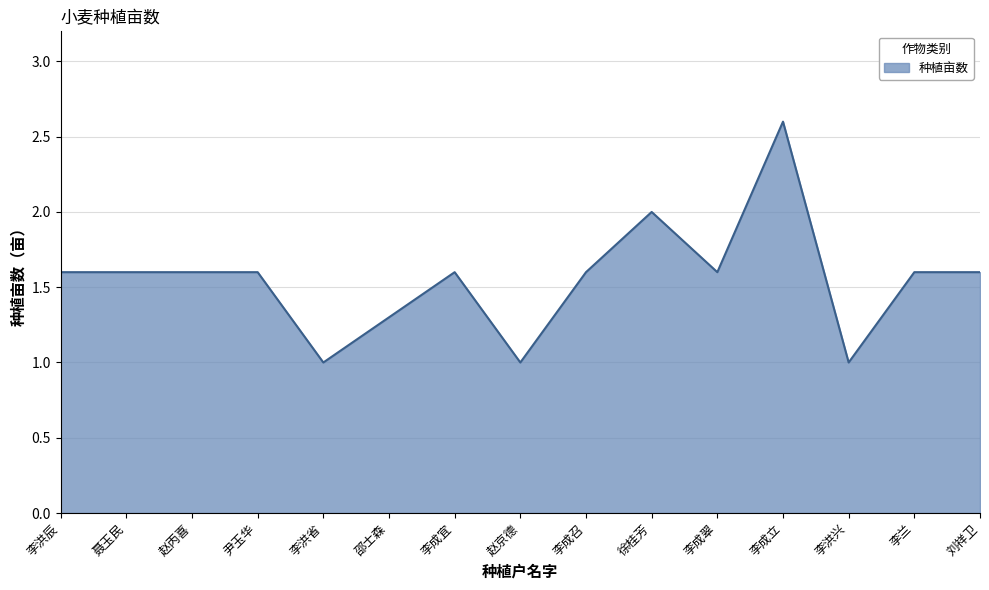

What is the sum of the values at 李成宜 and 尹玉华?

3.2